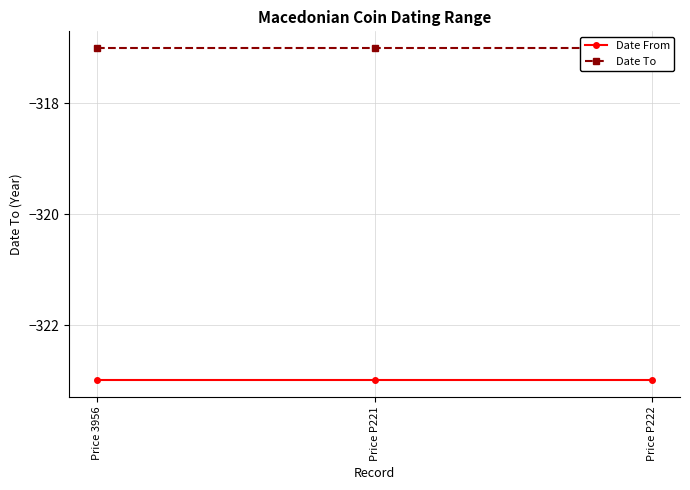

What is the lowest value of the Date From series?

-323